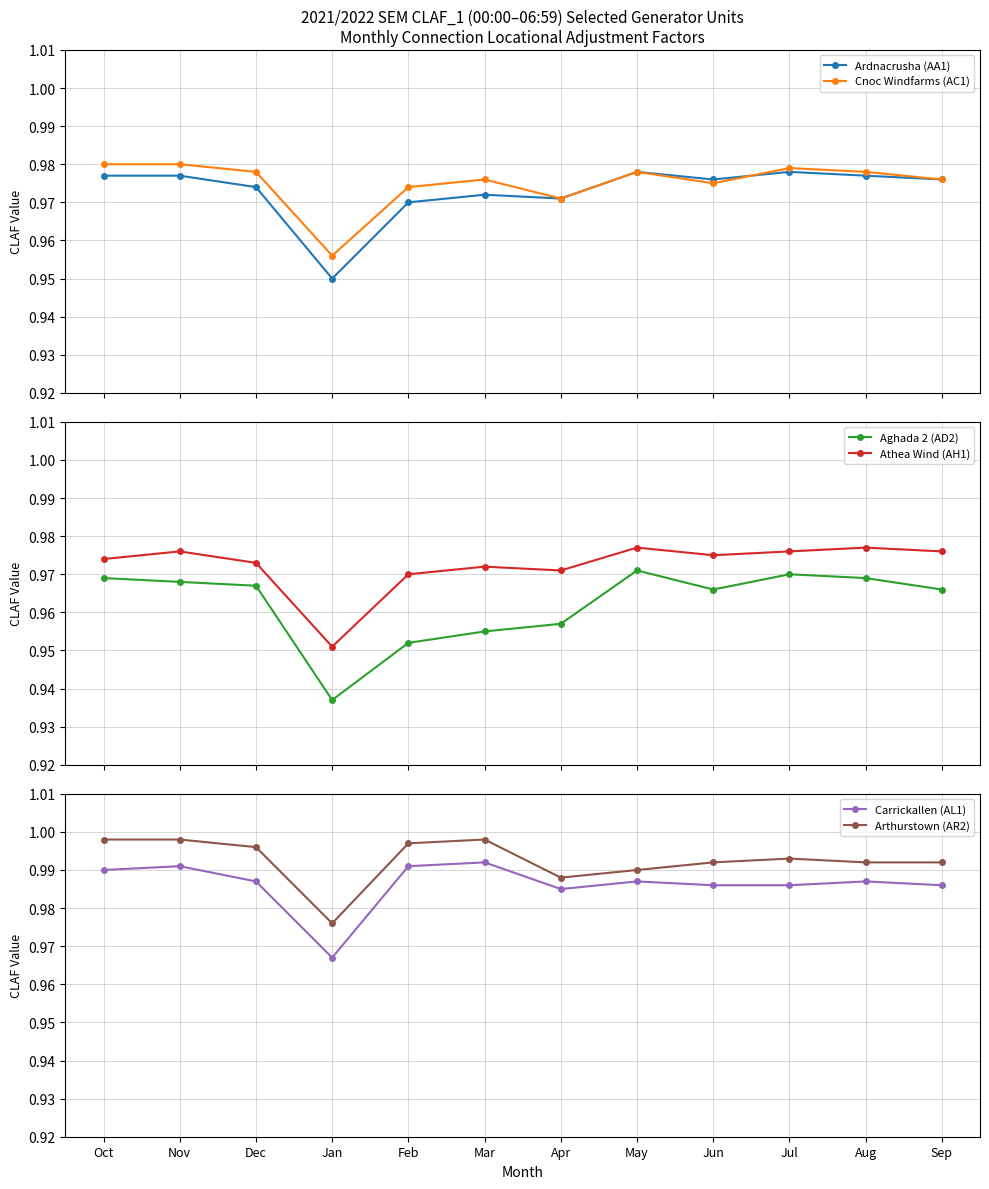

What is the total value across all series at Dec?

5.9